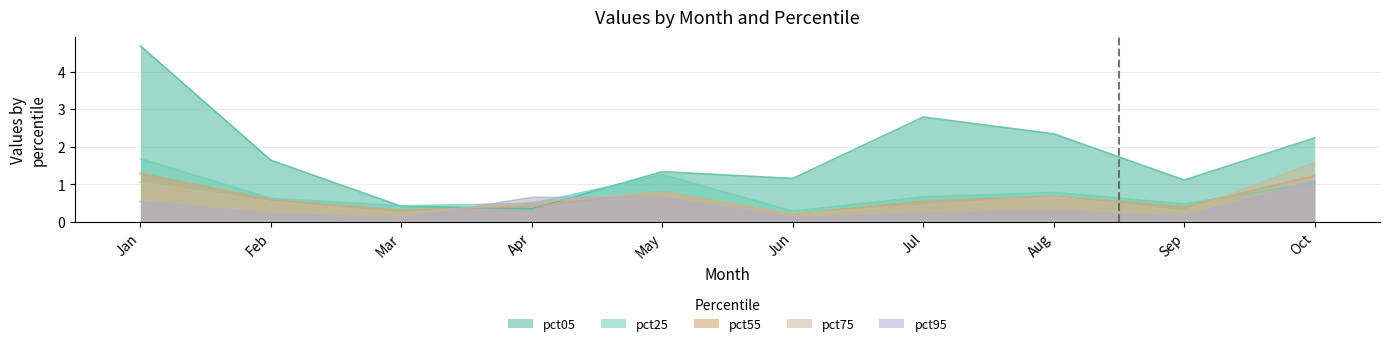

What is the difference between the pct95 values at Feb and Oct?

0.9